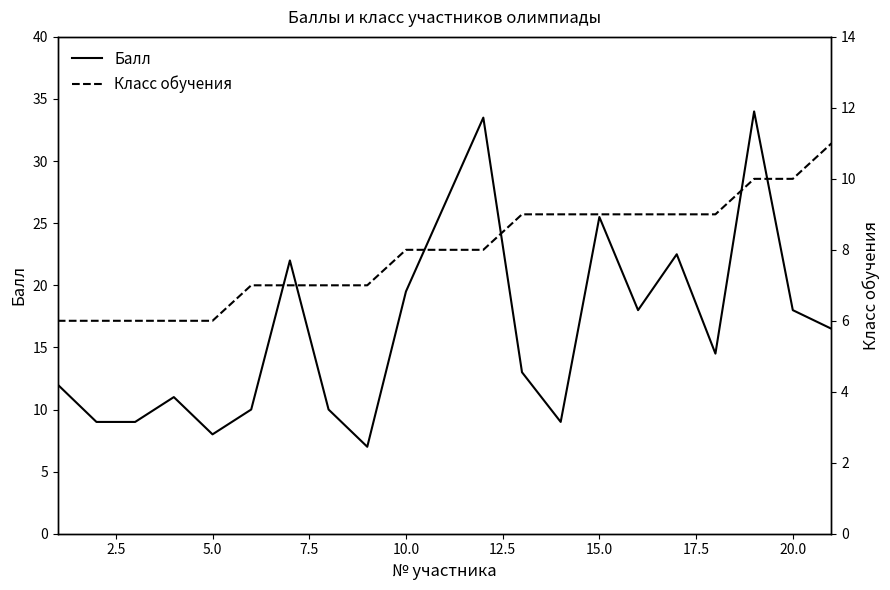

What is the minimum value for Балл?

7.0